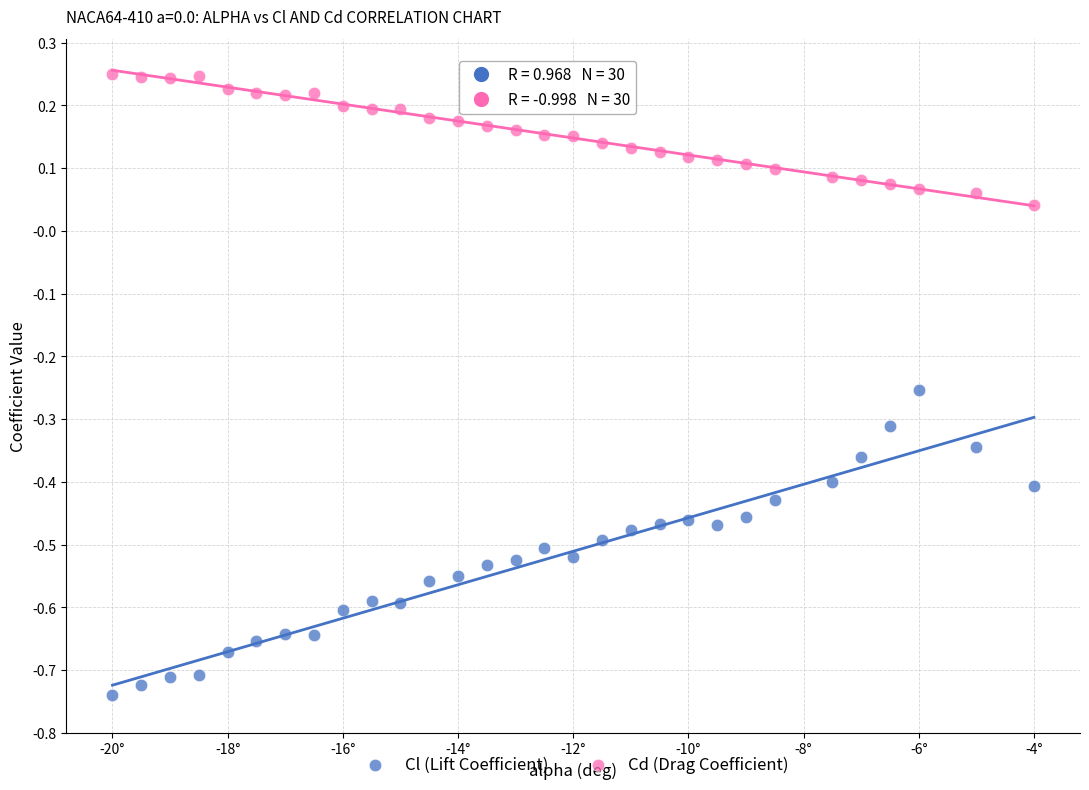

Which series has the widest spread of Y values?

Cl (Lift Coefficient)